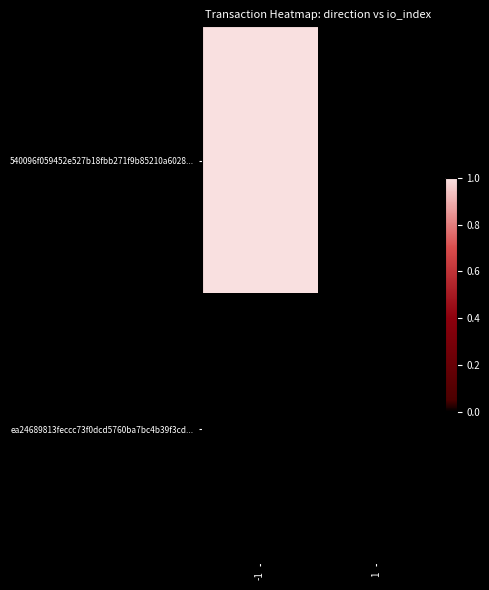

Which label corresponds to the smallest value in the chart?

1